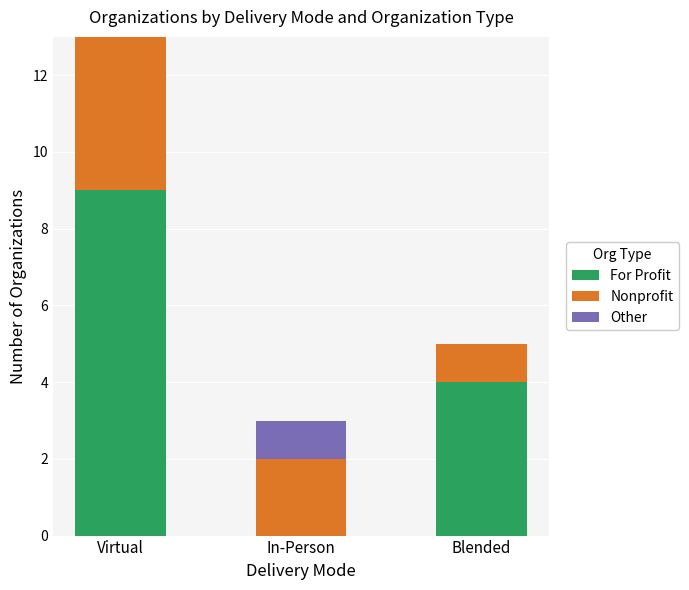

At which label does For Profit reach its peak?

Virtual